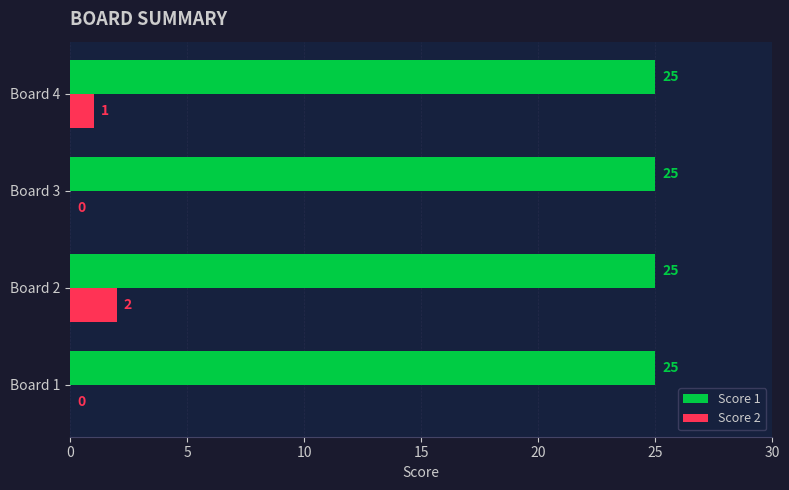

Count the number of categories in the chart.

4